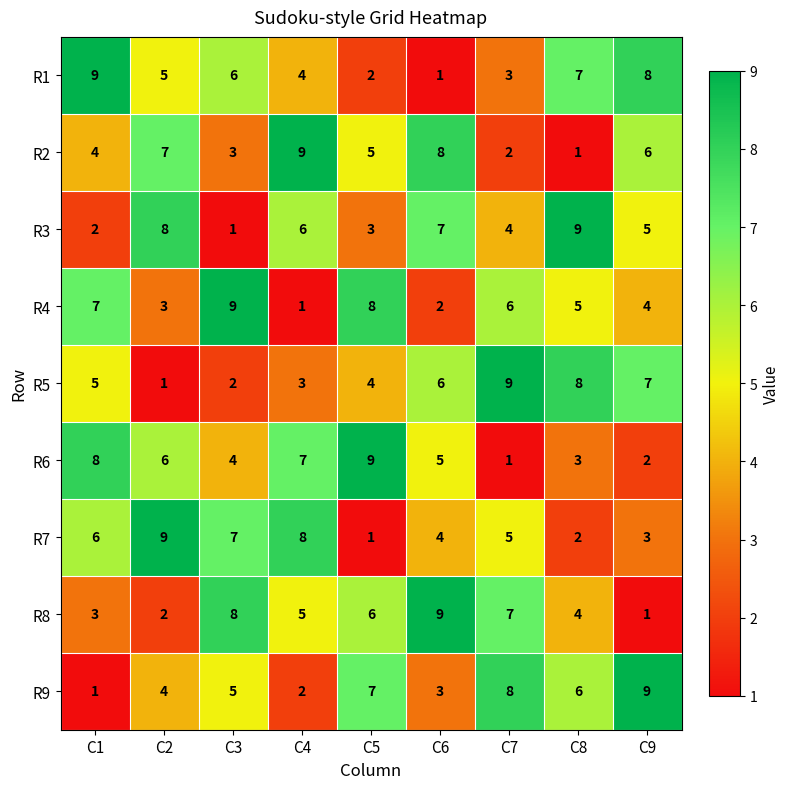

What is the maximum value shown in the chart?

9